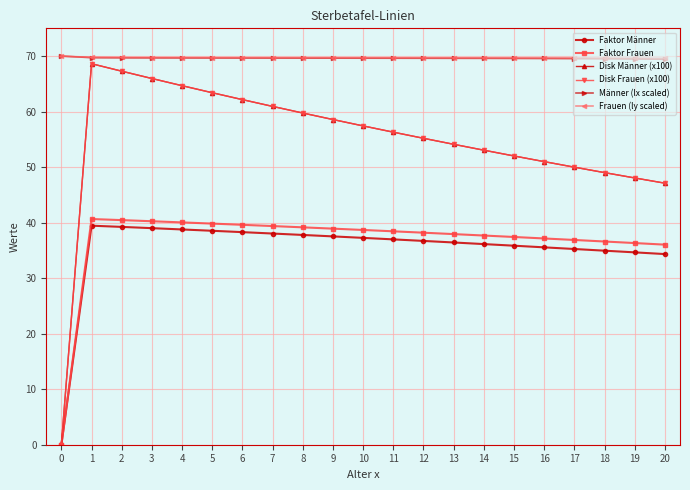

Reading left to right, list all the values displayed in this chart.

Faktor Männer: 0=0.0	1=39.5	2=39.2	3=39.0	4=38.8	5=38.5	6=38.3	7=38.0	8=37.8	9=37.5	10=37.3	11=37.0	12=36.7	13=36.4	14=36.1	15=35.8	16=35.6	17=35.3	18=34.9	19=34.6	20=34.3
Faktor Frauen: 0=0.0	1=40.7	2=40.5	3=40.3	4=40.0	5=39.8	6=39.6	7=39.4	8=39.2	9=38.9	10=38.7	11=38.4	12=38.2	13=37.9	14=37.7	15=37.4	16=37.2	17=36.9	18=36.6	19=36.3	20=36.0
Disk Männer (x100): 0=0.0	1=68.6	2=67.3	3=66.0	4=64.7	5=63.4	6=62.2	7=60.9	8=59.7	9=58.6	10=57.4	11=56.3	12=55.2	13=54.1	14=53.1	15=52.0	16=51.0	17=50.0	18=49.0	19=48.1	20=47.1
Disk Frauen (x100): 0=0.0	1=68.6	2=67.3	3=66.0	4=64.7	5=63.4	6=62.2	7=60.9	8=59.7	9=58.6	10=57.4	11=56.3	12=55.2	13=54.1	14=53.1	15=52.0	16=51.0	17=50.0	18=49.0	19=48.1	20=47.1
Männer (lx scaled): 0=70.0	1=69.7	2=69.7	3=69.7	4=69.7	5=69.7	6=69.6	7=69.6	8=69.6	9=69.6	10=69.6	11=69.6	12=69.6	13=69.6	14=69.6	15=69.6	16=69.6	17=69.5	18=69.5	19=69.5	20=69.4
Frauen (ly scaled): 0=70.0	1=69.8	2=69.8	3=69.7	4=69.7	5=69.7	6=69.7	7=69.7	8=69.7	9=69.7	10=69.7	11=69.7	12=69.7	13=69.7	14=69.7	15=69.7	16=69.7	17=69.6	18=69.6	19=69.6	20=69.6